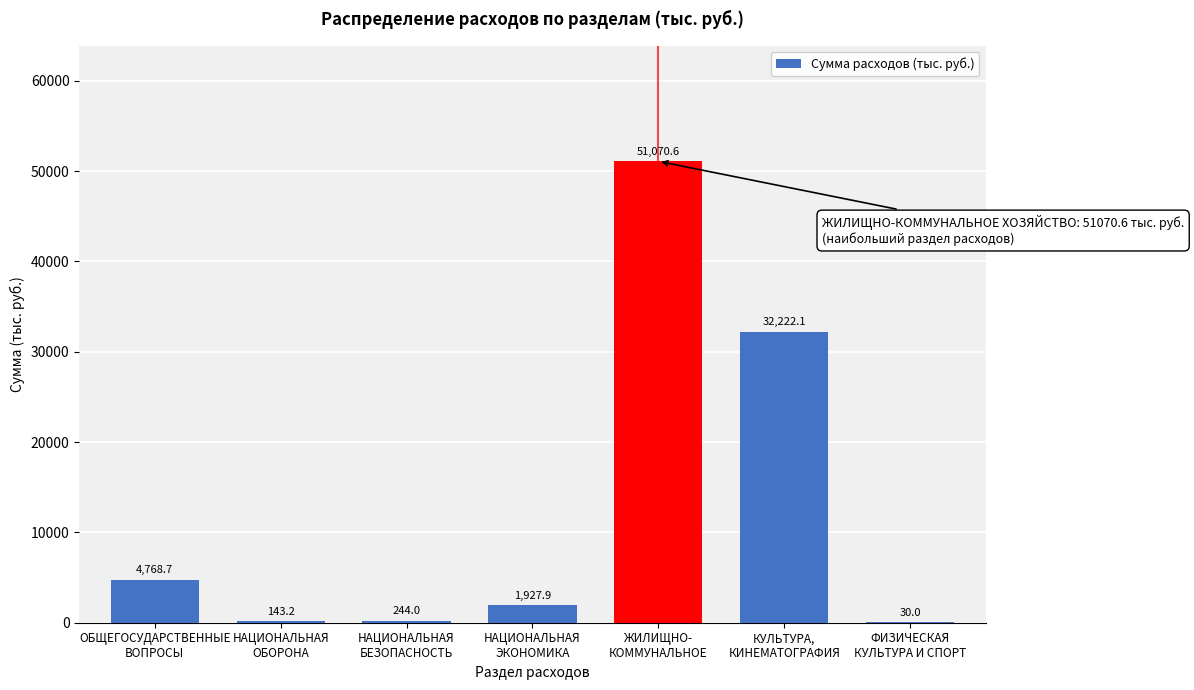

What is the sum of all values?

90406.5